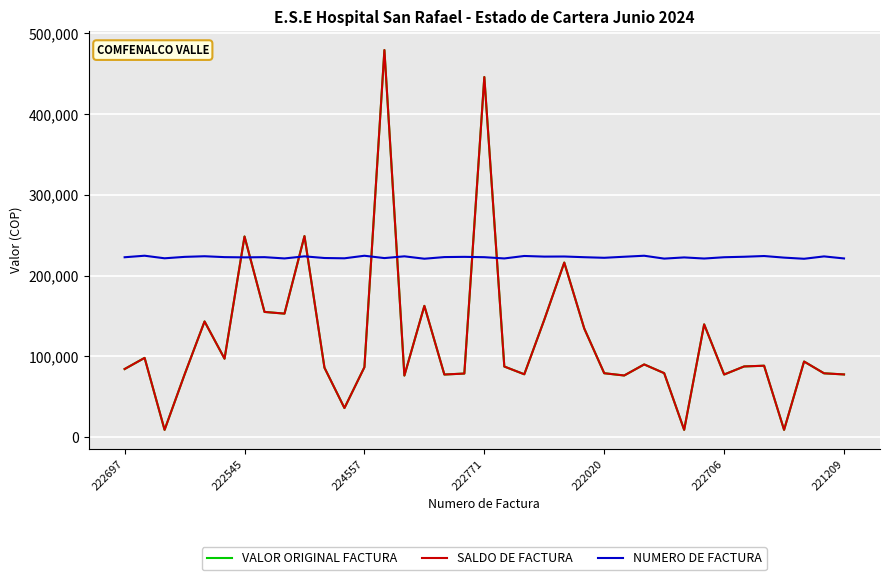

Is this an area chart (filled region under the line)?

No